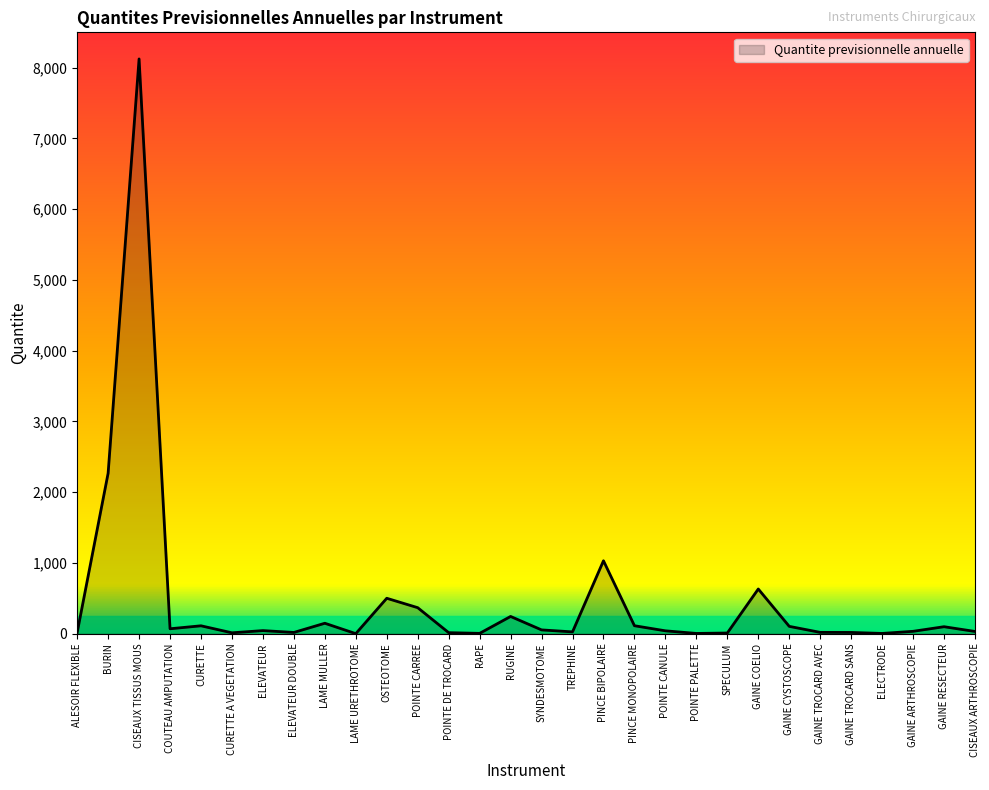

Is it true that the value at TREPHINE is 26?

True